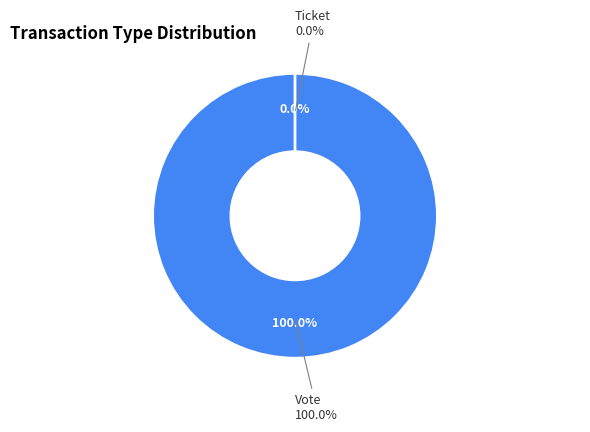

To the nearest percent, what is the average slice percentage?

50%